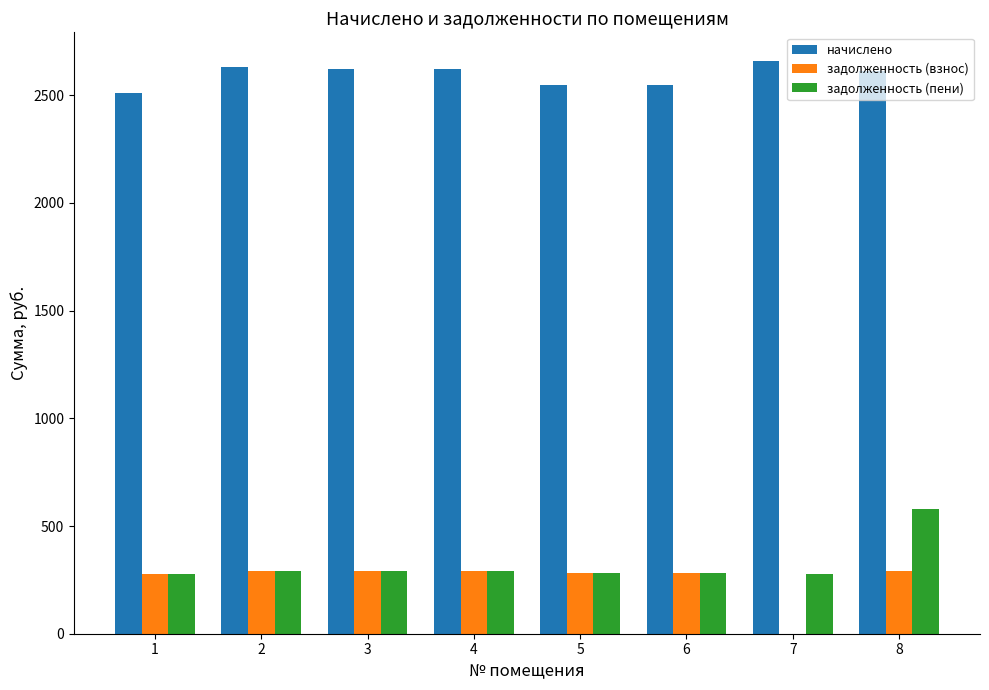

What are all the series names shown in the legend?

начислено, задолженность (взнос), задолженность (пени)